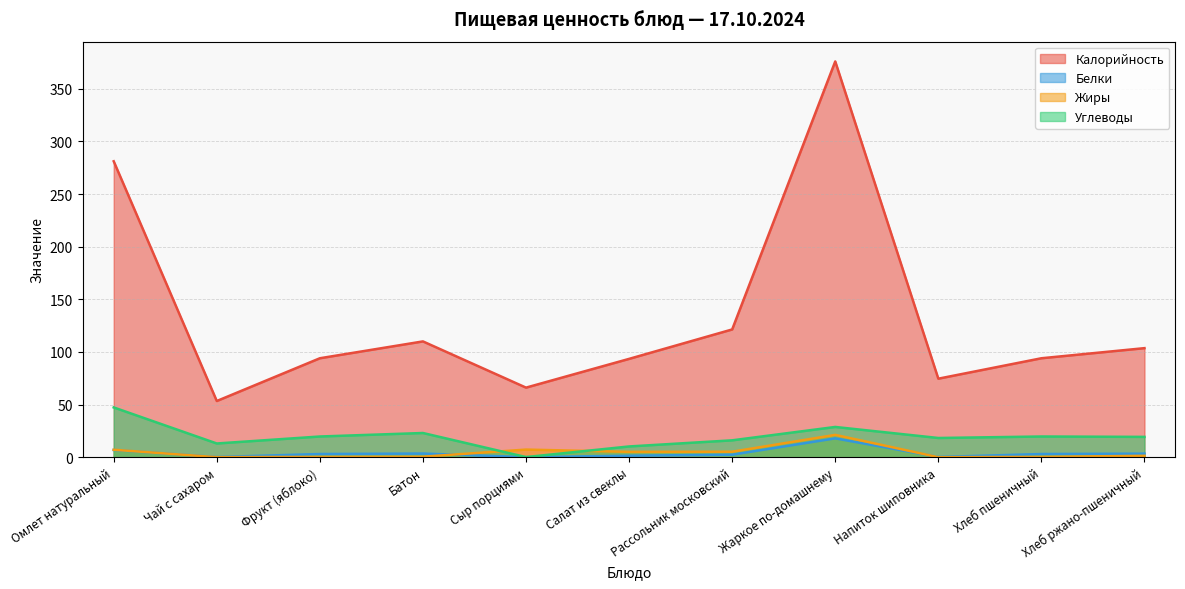

Between Сыр порциями and Рассольник московский, which series saw the biggest shift?

Калорийность